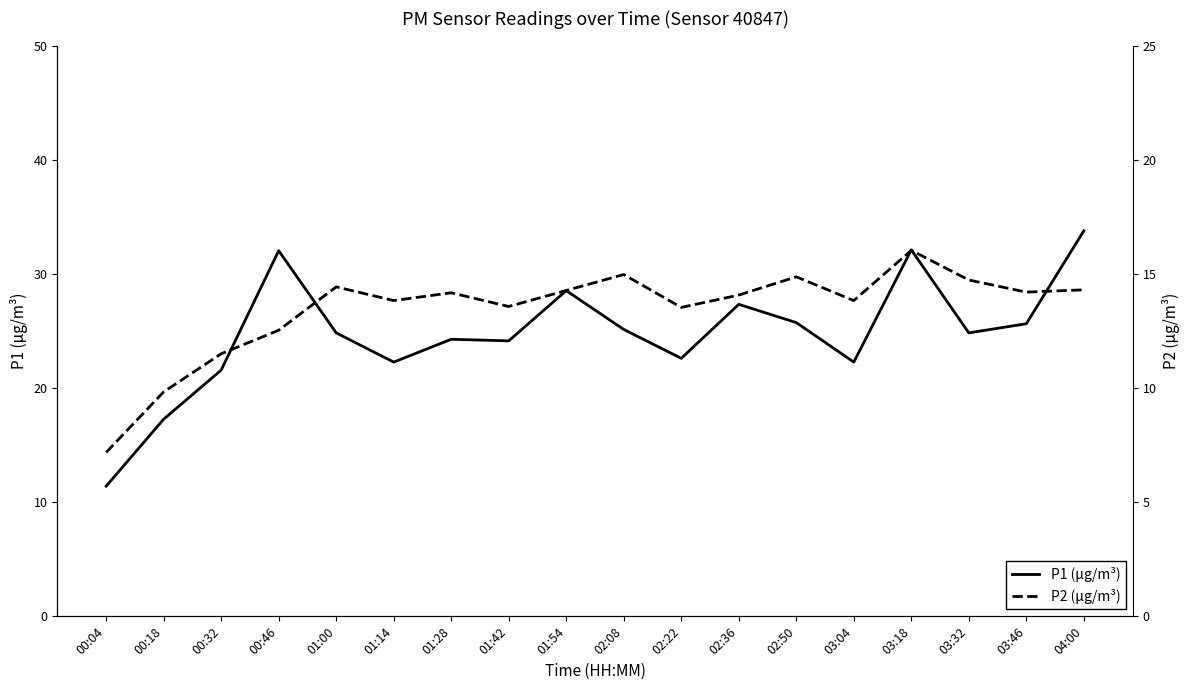

Reading left to right, what are all the values shown in this chart?

P1 (µg/m³): 11.4	17.3	21.6	32.0	24.8	22.3	24.3	24.1	28.5	25.1	22.6	27.3	25.7	22.3	32.1	24.8	25.6	33.8
P2 (µg/m³): 7.2	9.8	11.5	12.5	14.4	13.8	14.2	13.6	14.3	15.0	13.5	14.1	14.9	13.8	16.0	14.7	14.2	14.3